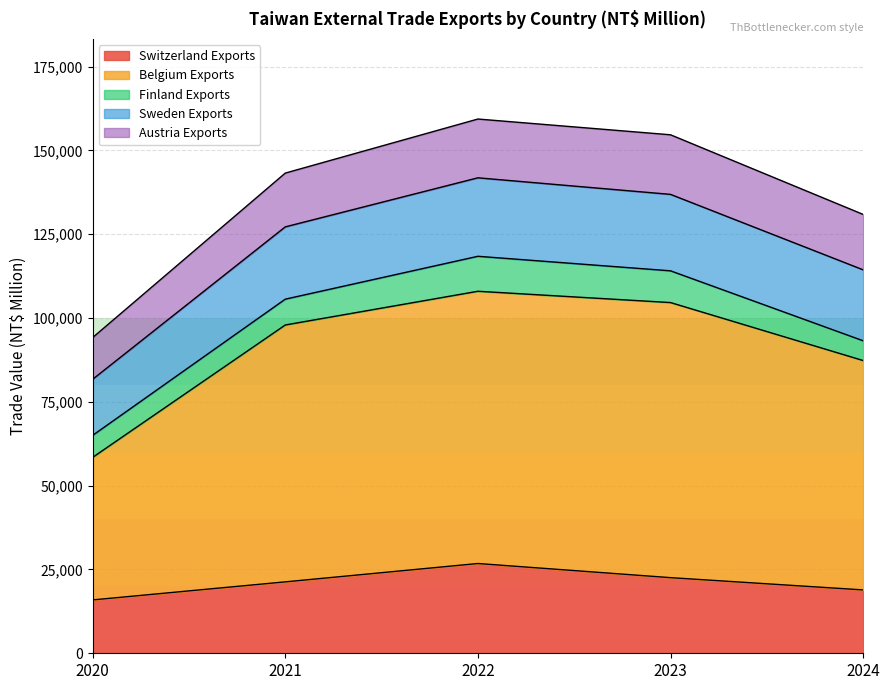

What is the total value across all series at 2024?

130906